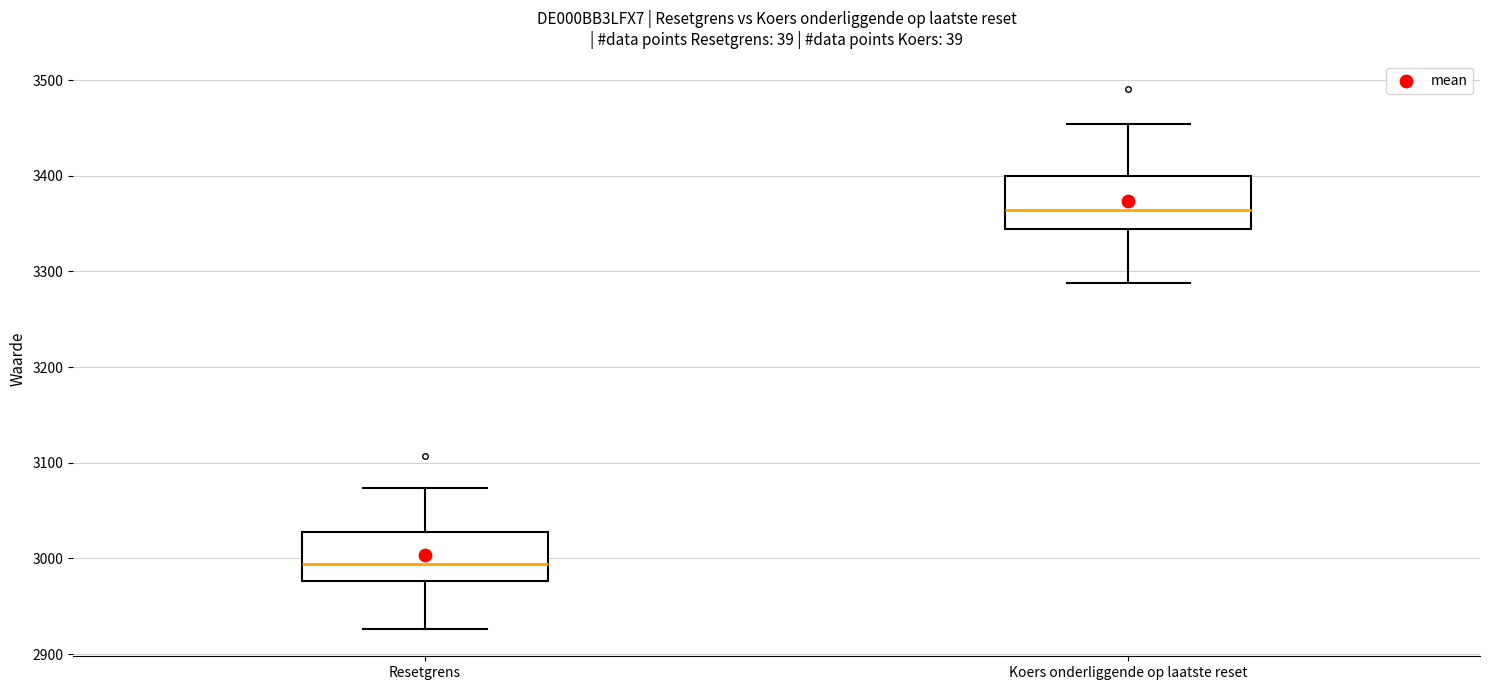

Where is the lower edge of the box for Resetgrens on the y-axis? The values are not printed on the chart, so give them approximately, as read against the axis.

2980